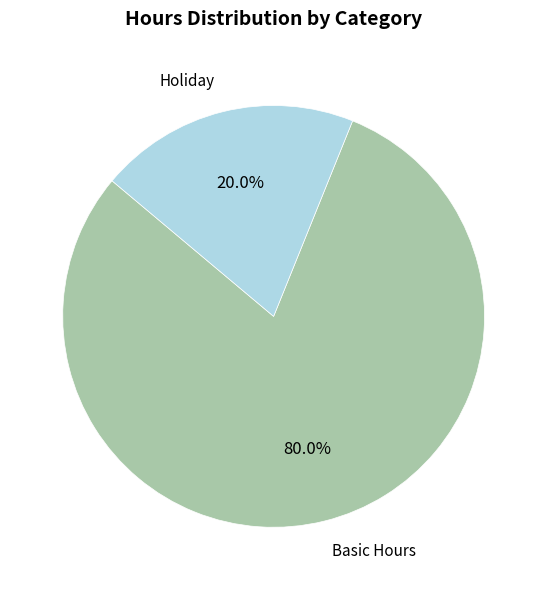

Which slice represents more than half of the pie?

Basic Hours